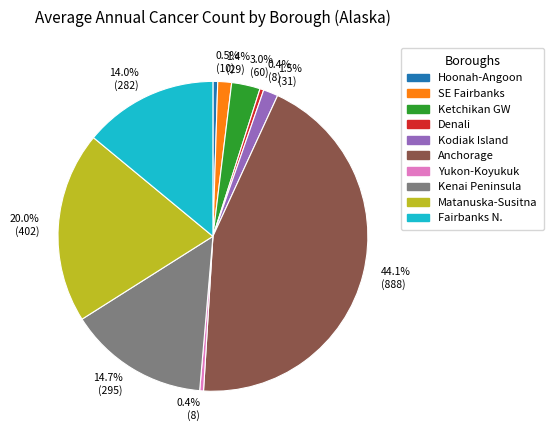

To the nearest percent, what is the average slice percentage?

10%